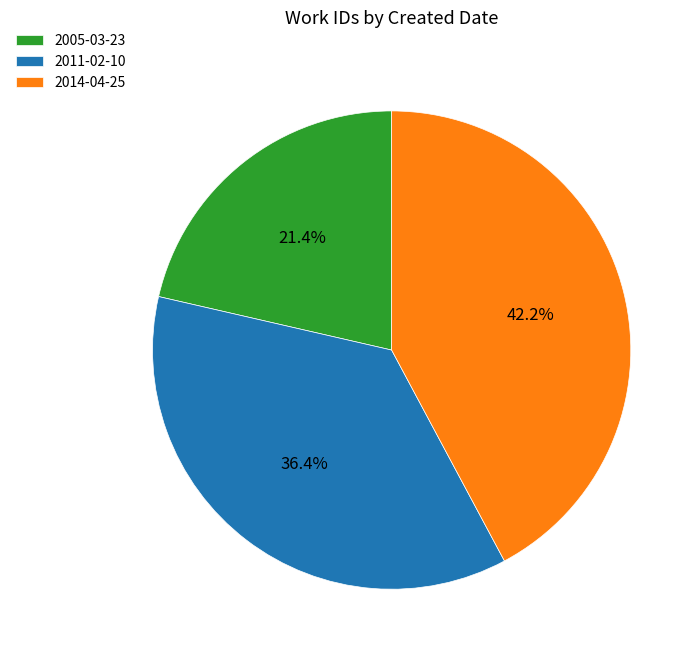

Which has a higher value, 2014-04-25 or 2011-02-10?

2014-04-25